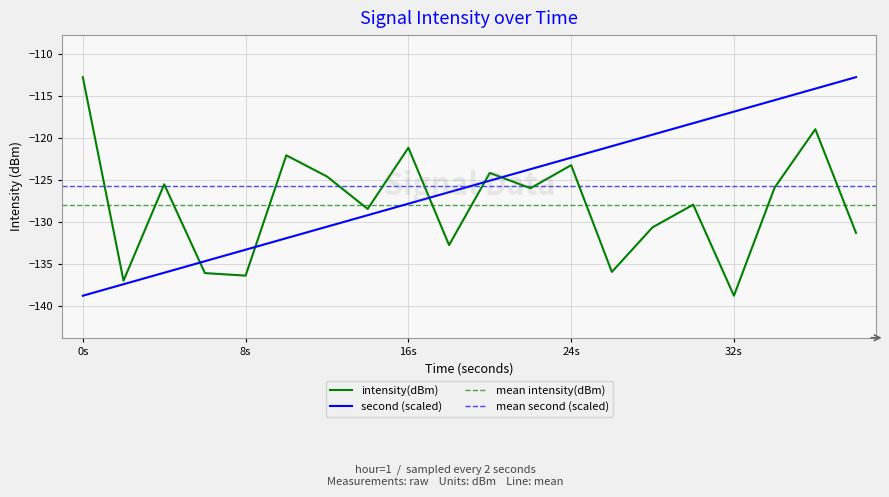

Is it true that second (scaled) equals -167.5 at 32s?

False